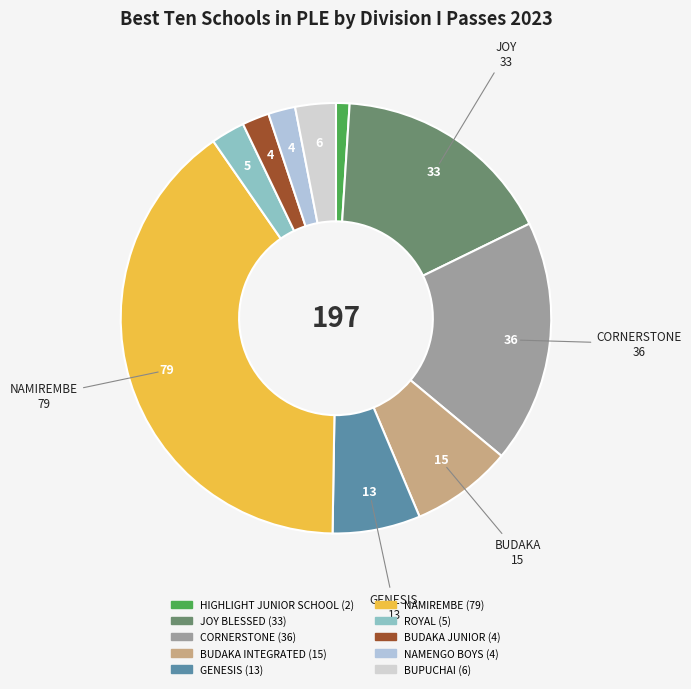

True or false: NAMIREMBE accounts for 34% of the total.

False